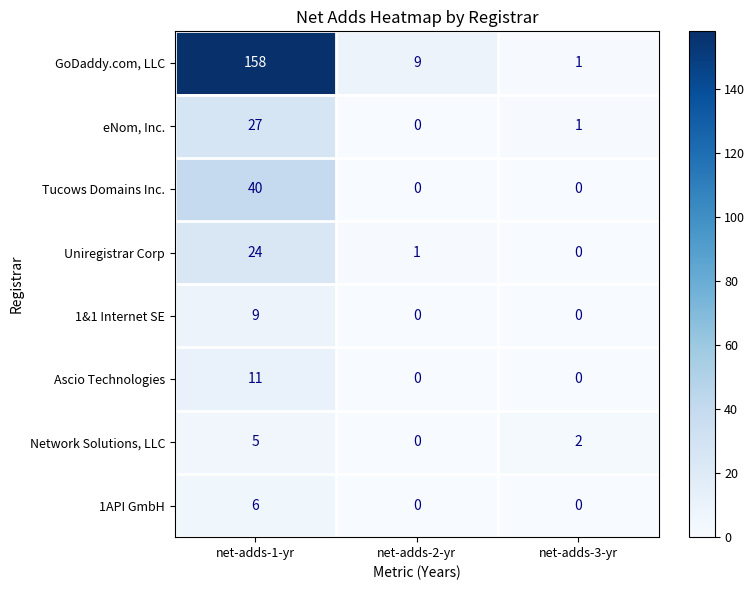

Which category has the highest value across all series?

net-adds-1-yr